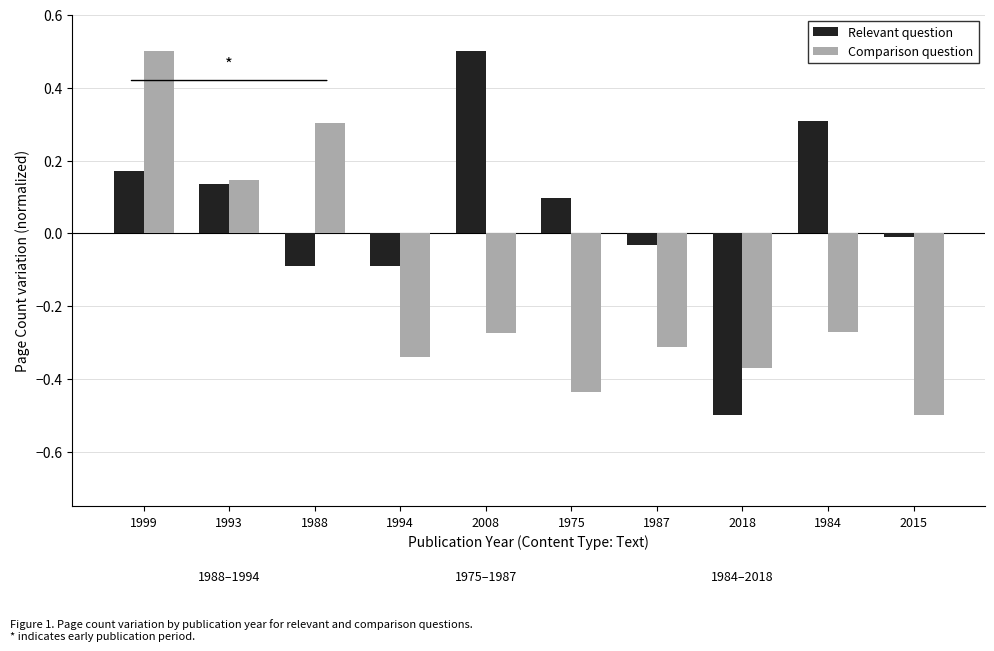

How many bars are there in each group?

2